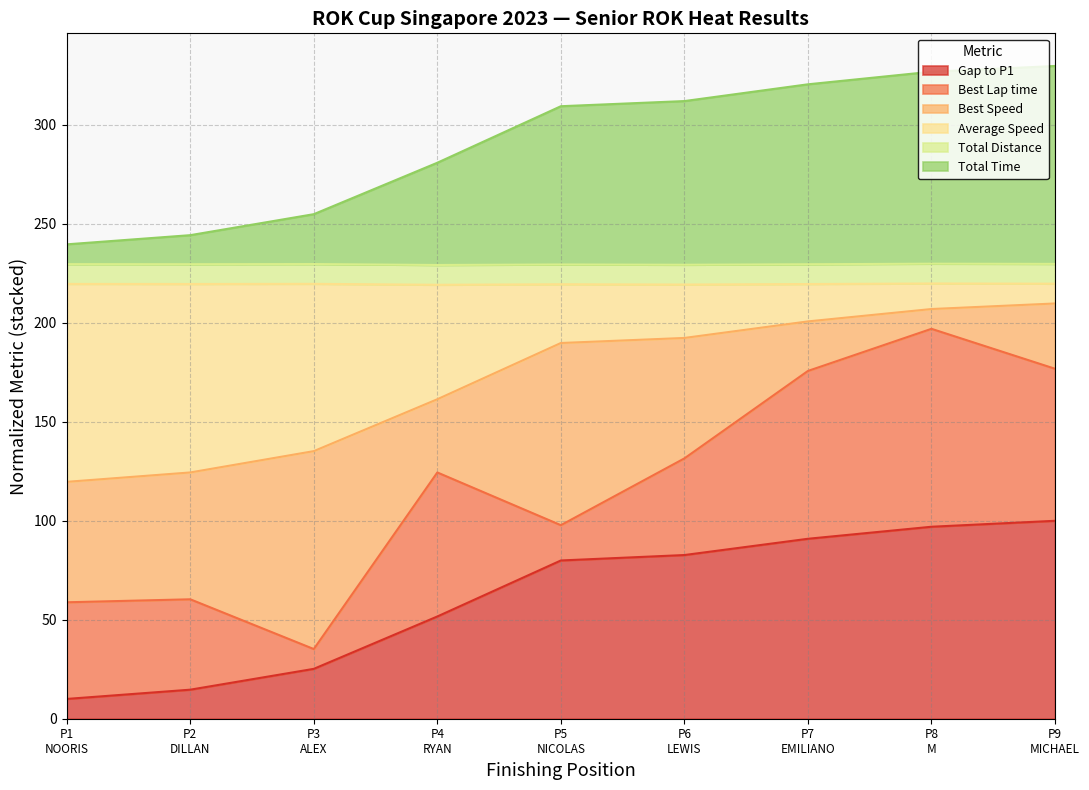

Does the chart display data point markers on the line(s)?

No